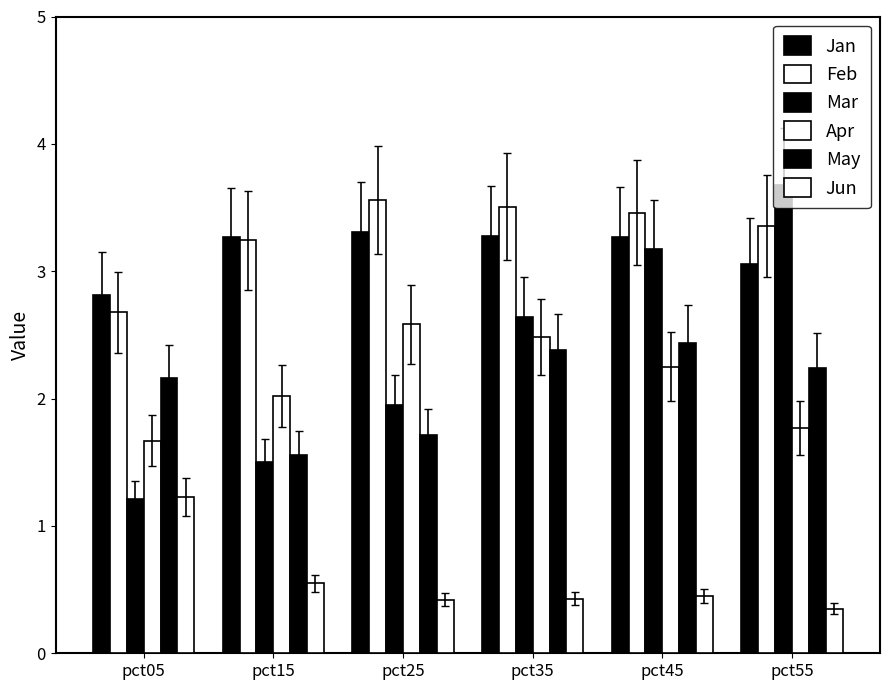

What is the greatest value displayed?

3.7